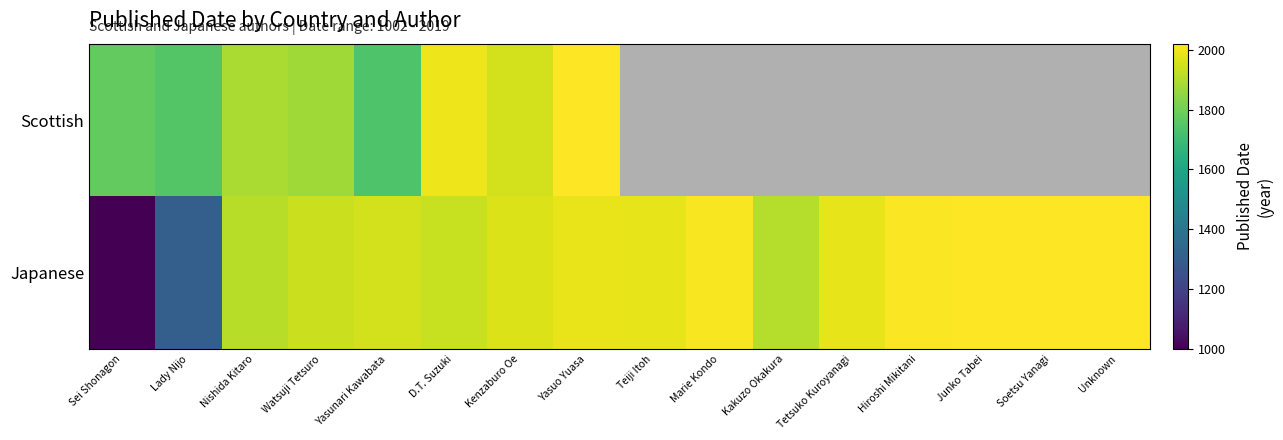

True or false: Japanese has a value of 959.1 at Watsuji Tetsuro.

False